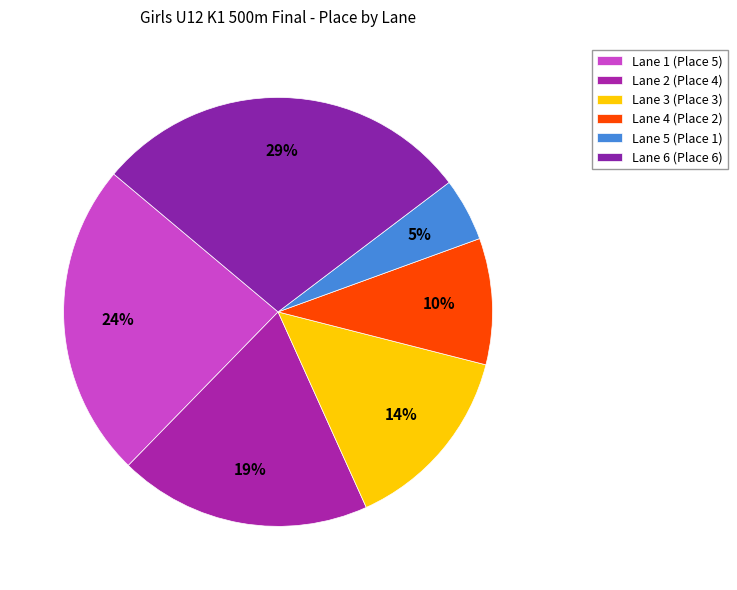

Is it true that Lane 2 is 27% of the pie?

False